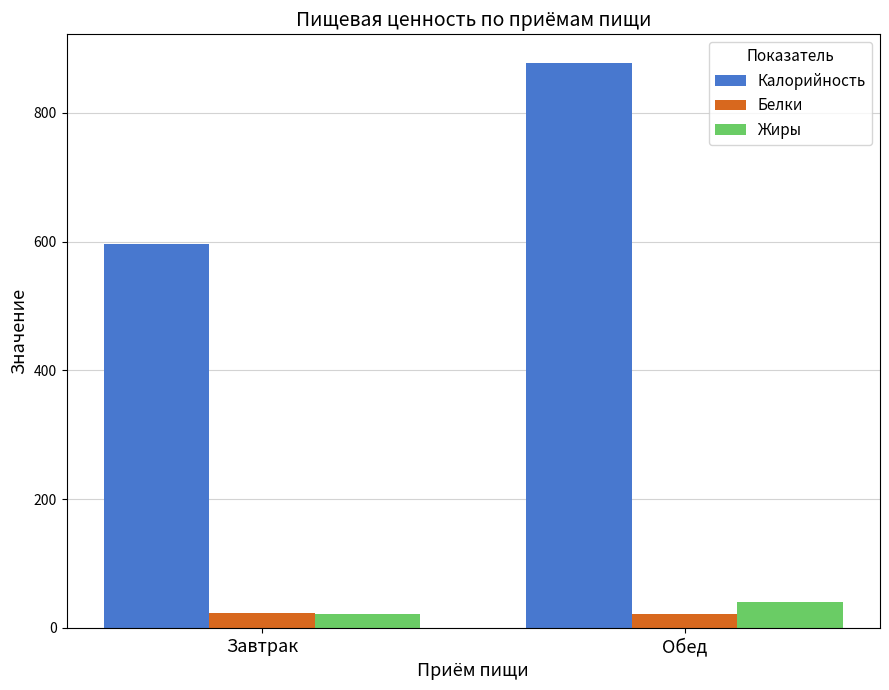

Which series has the widest spread of values?

Калорийность